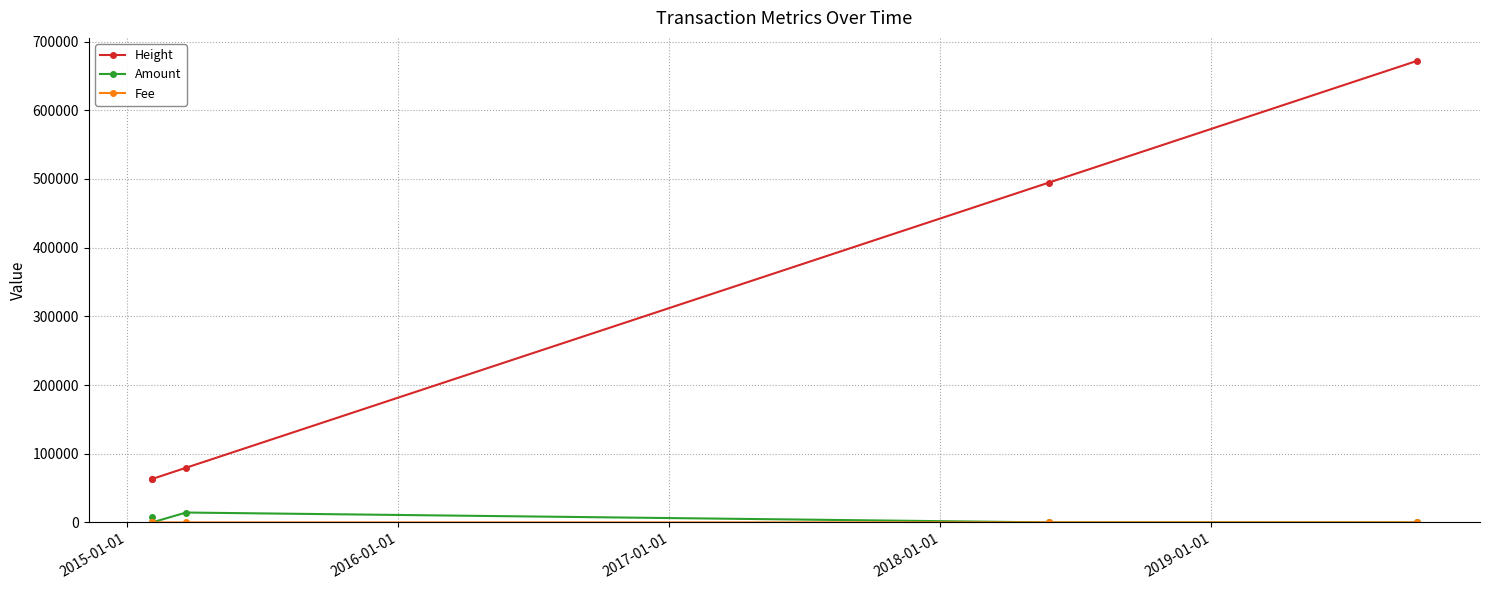

True or false: Amount has more than 0 interior local peaks.

True